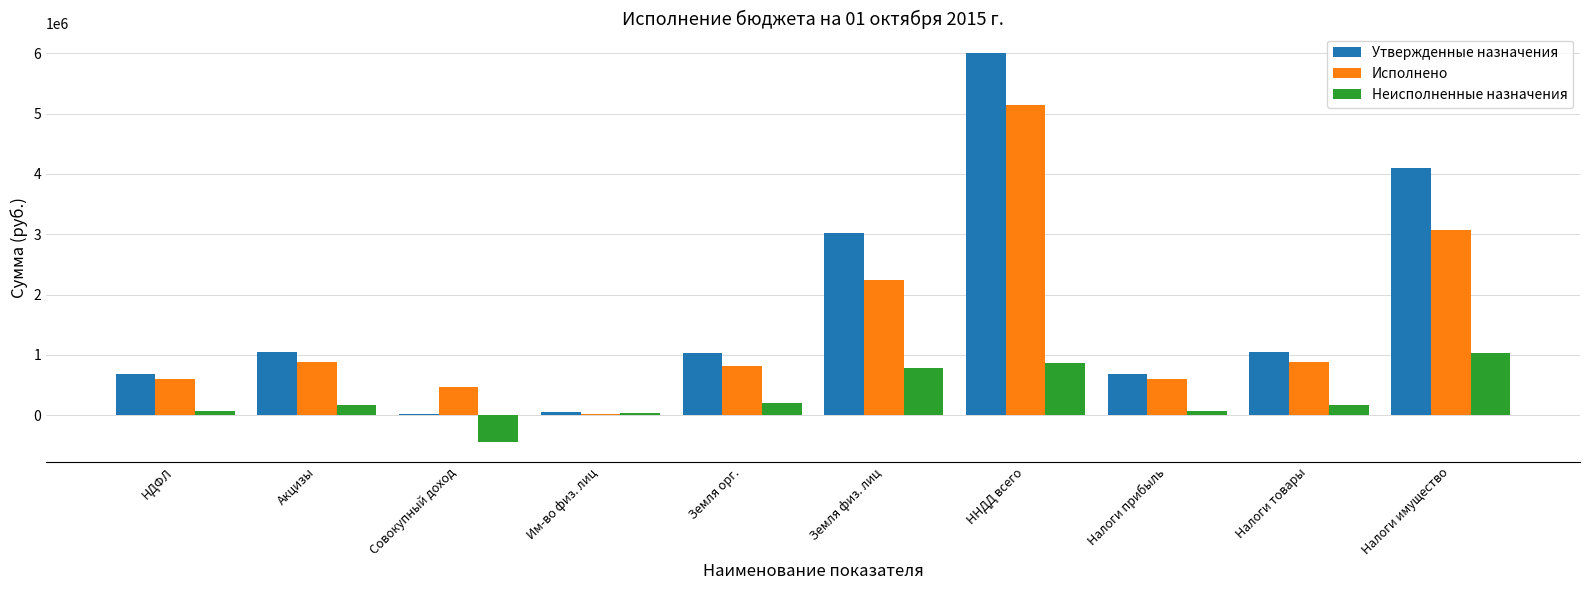

What is the sum of the Исполнено values at ННДД всего and Им-во физ. лиц?

5158927.5